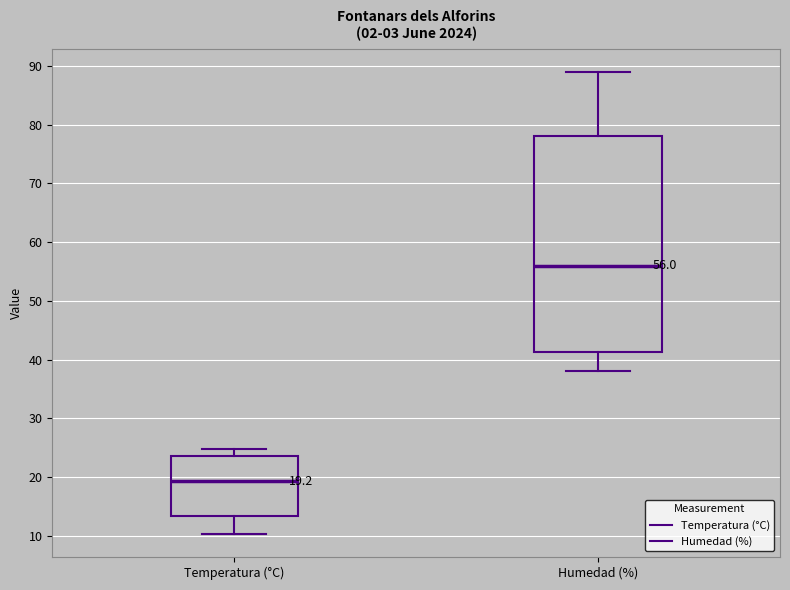

Which box has the lowest median line?

Temperatura (°C)